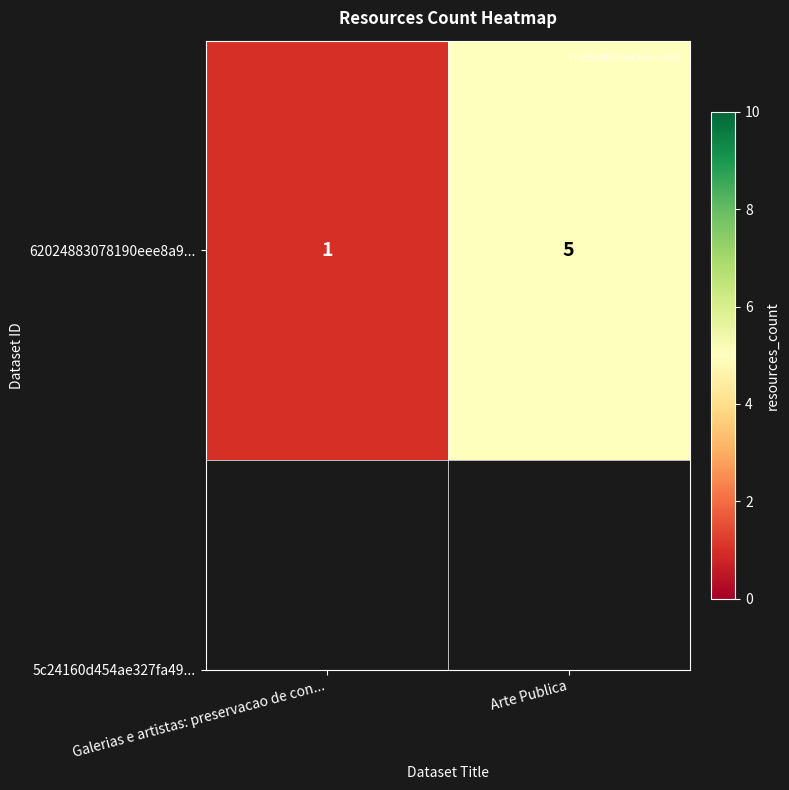

The chart shows a value of 5 at Arte Publica. True or false?

True